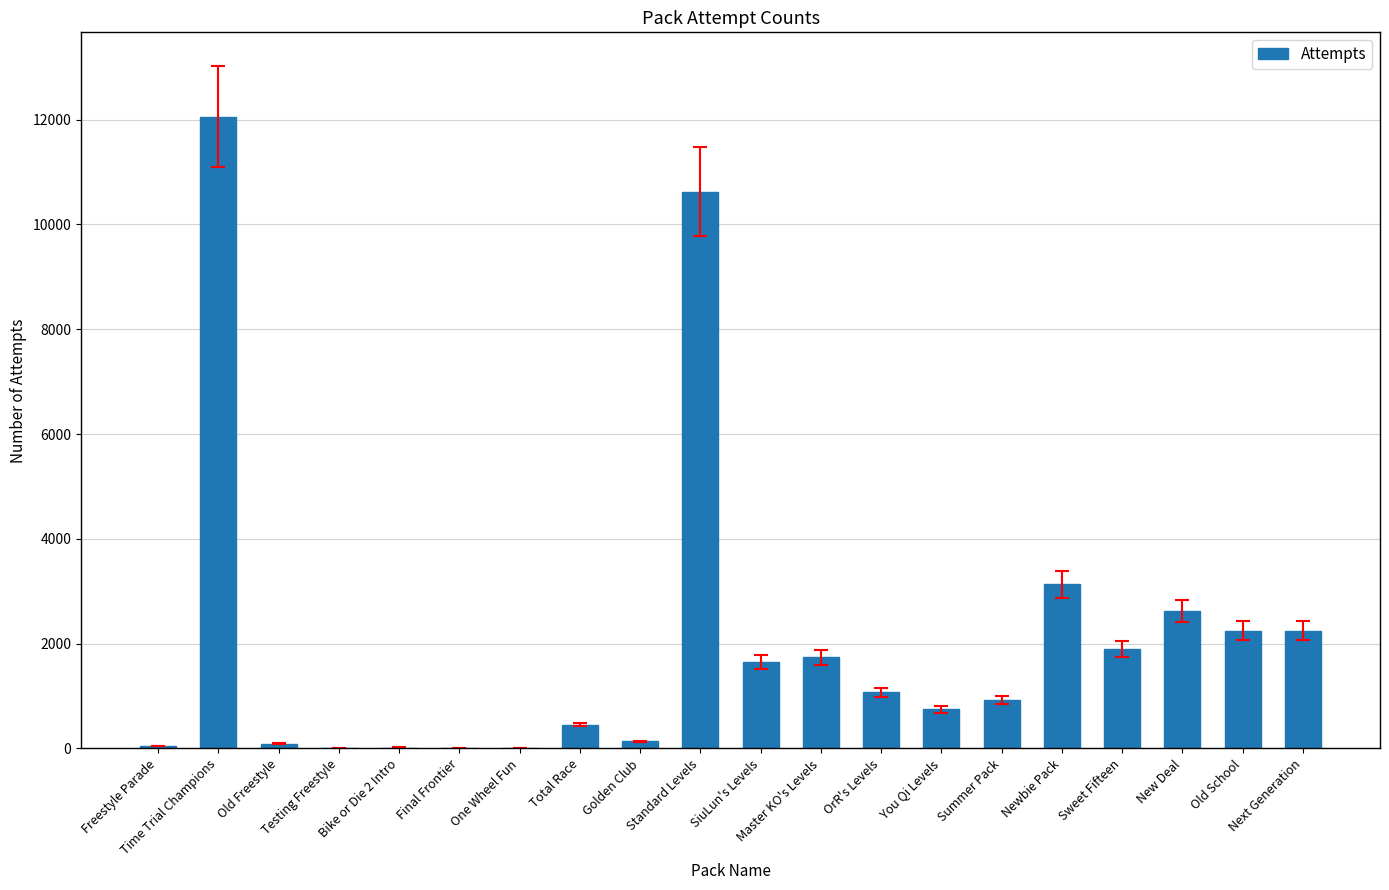

Approximately how many times larger is the value at Summer Pack compared to Next Generation?

0.4